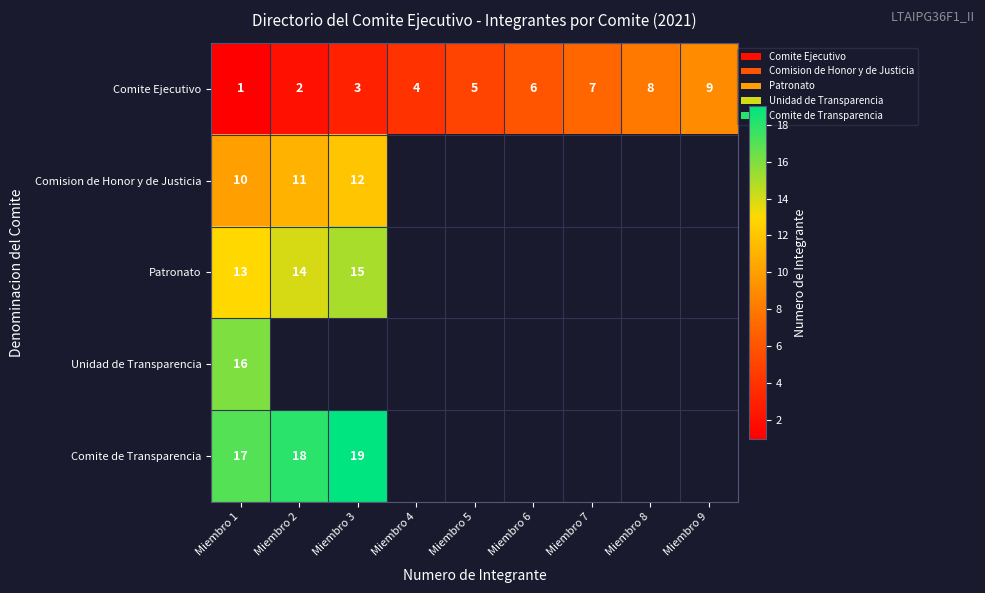

What is the total value across all series at Miembro 1?

57